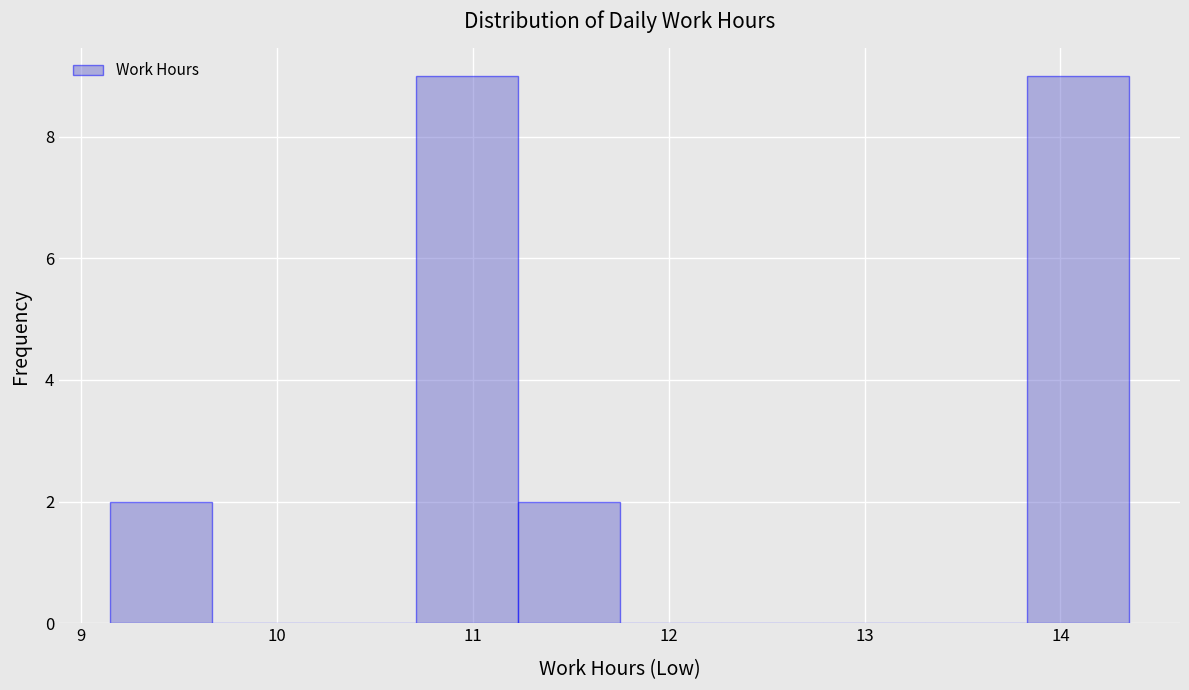

Reading left to right, list every bar in this chart as the range it spans on the x-axis followed by its height. Neither the bar edges nor the heights are printed on the chart, so give them approximately, as read against the axes.

9.15 to 9.67: 2
9.67 to 10.19: 0
10.19 to 10.71: 0
10.71 to 11.23: 9
11.23 to 11.75: 2
11.75 to 12.27: 0
12.27 to 12.79: 0
12.79 to 13.31: 0
13.31 to 13.83: 0
13.83 to 14.35: 9